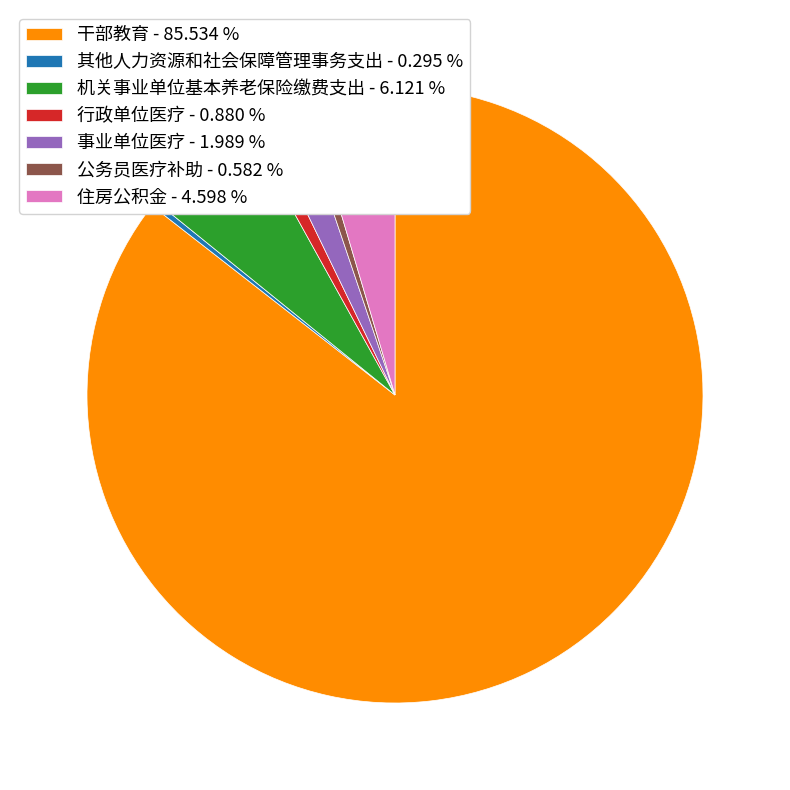

How many slices are in this pie chart?

7